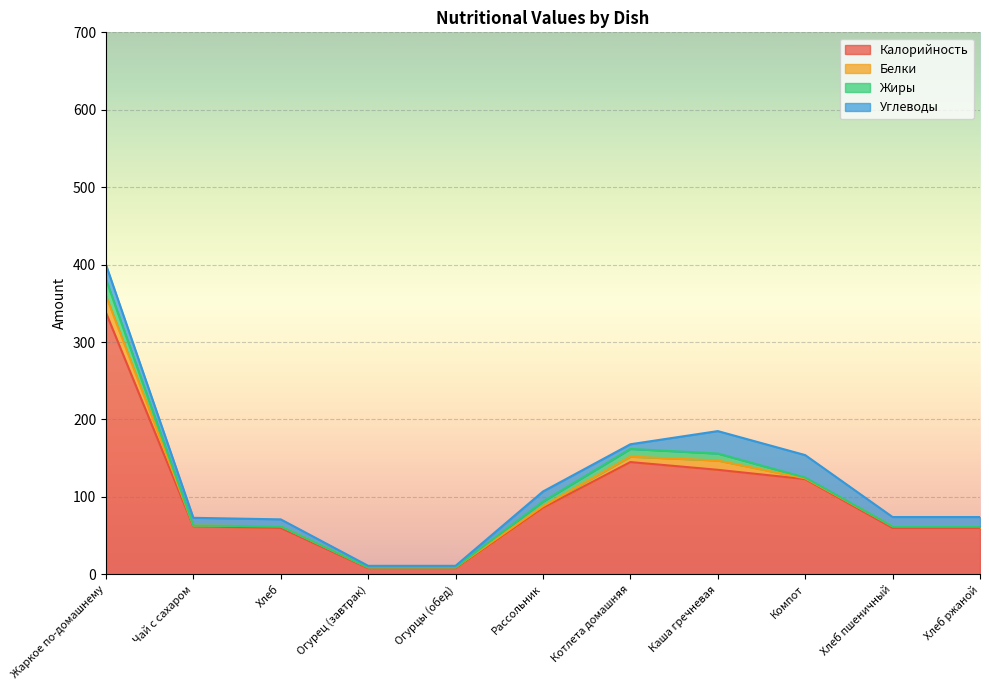

True or false: Калорийность has a value of 60 at Хлеб.

True